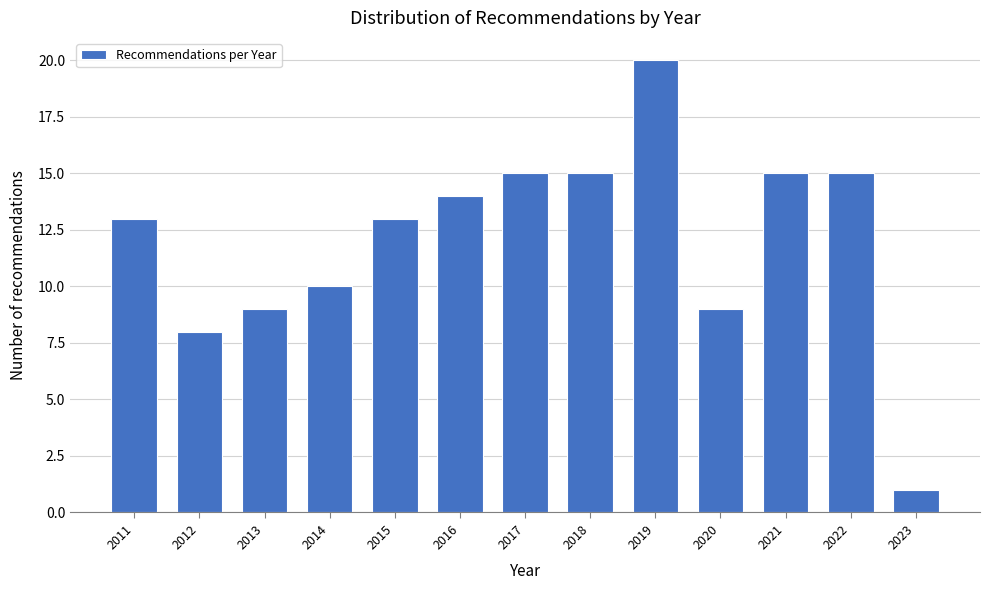

Reading left to right, transcribe all the data shown in this chart.

13	8	9	10	13	14	15	15	20	9	15	15	1